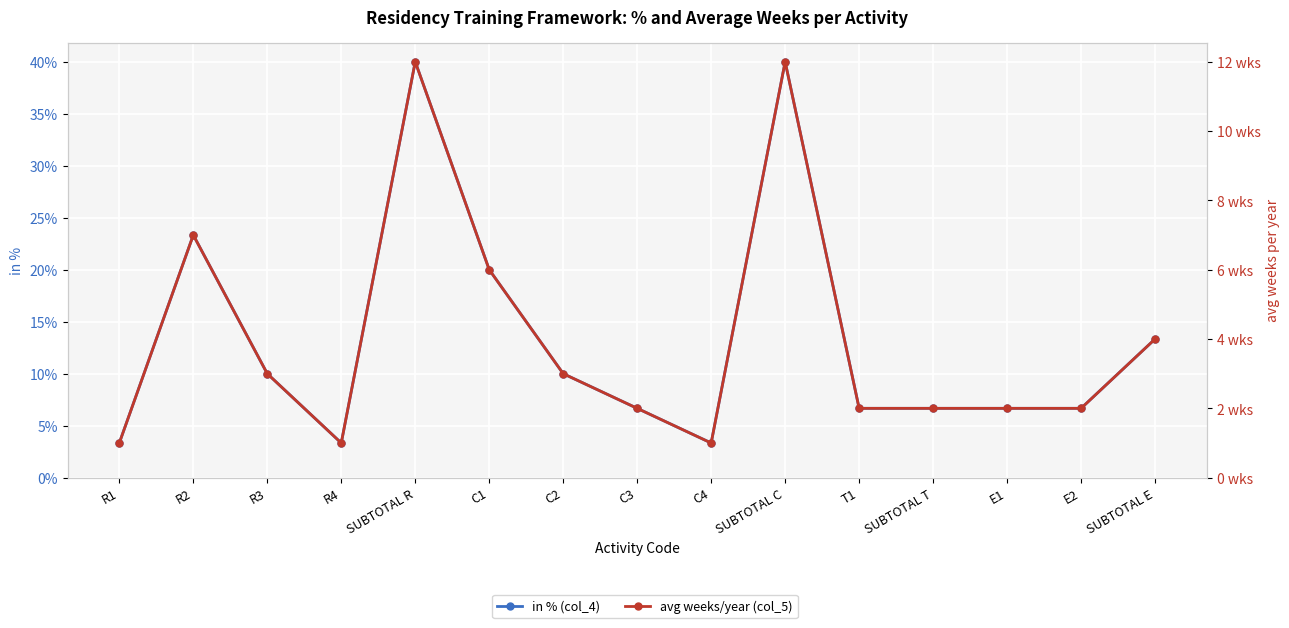

What is the value of the in % (col_4) point at the 7th from the left?

10.0